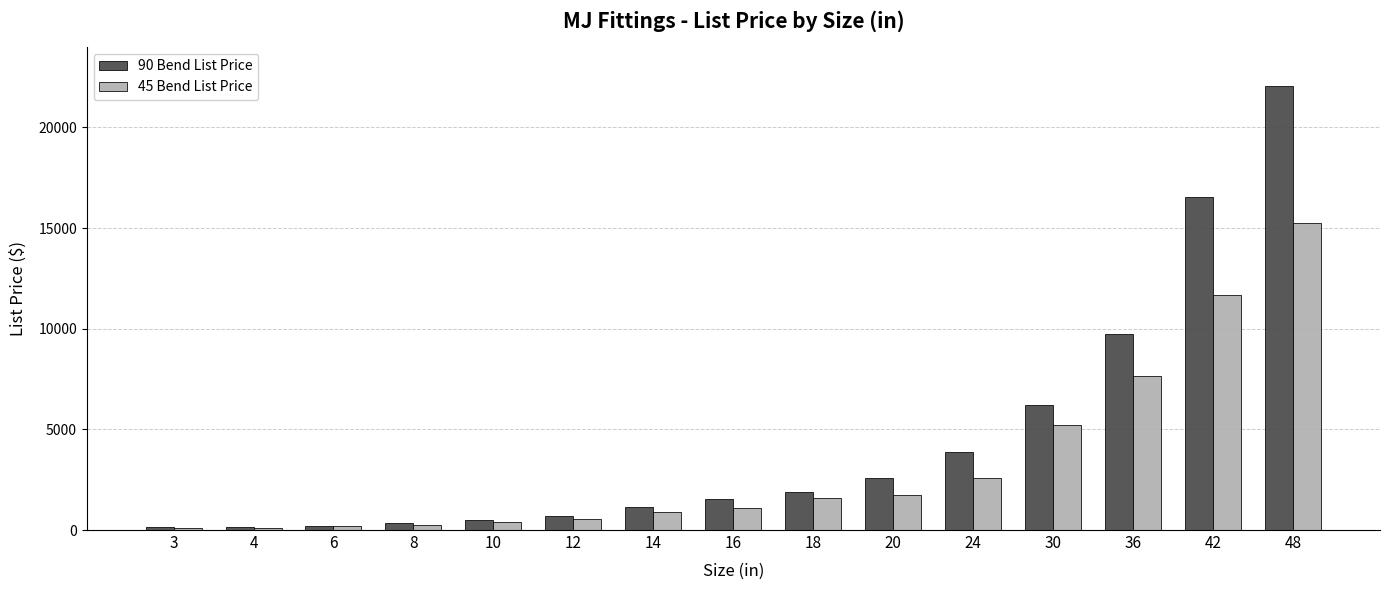

What is the total value across all series at 42?

28210